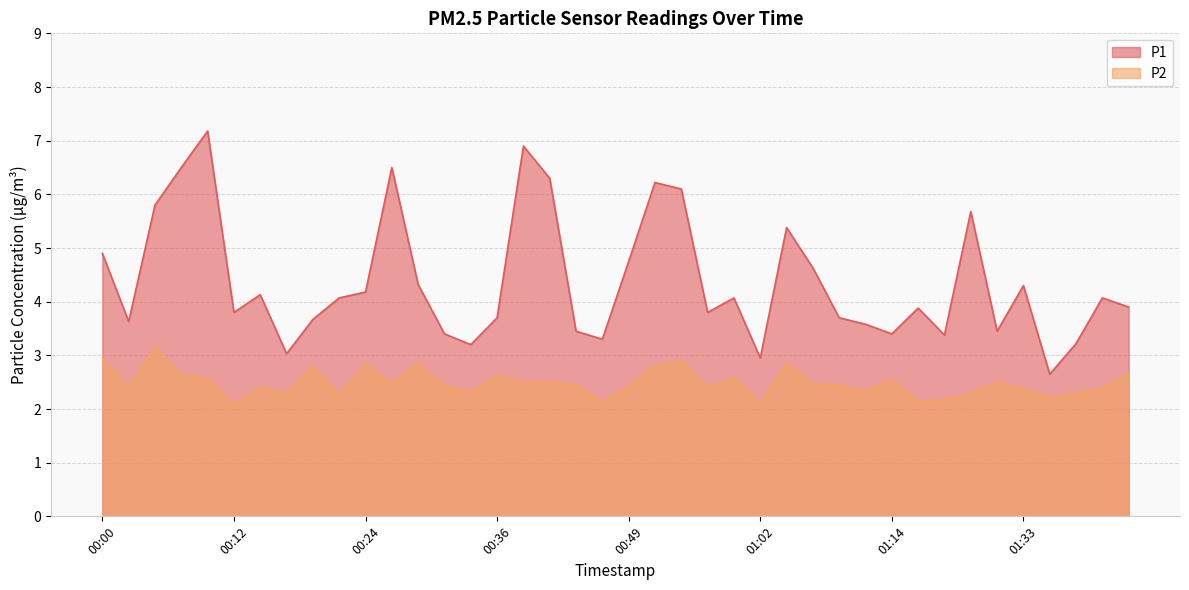

Reading right to left, what are all the values shown in this chart?

P1: 01:43=3.9	01:40=4.1	01:38=3.2	01:35=2.6	01:33=4.3	01:30=3.5	01:28=5.7	01:25=3.4	01:23=3.9	01:14=3.4	01:12=3.6	01:09=3.7	01:07=4.6	01:04=5.4	01:02=3.0	00:59=4.1	00:57=3.8	00:54=6.1	00:52=6.2	00:49=4.8	00:47=3.3	00:44=3.5	00:41=6.3	00:39=6.9	00:36=3.7	00:34=3.2	00:32=3.4	00:29=4.3	00:27=6.5	00:24=4.2	00:22=4.1	00:19=3.7	00:17=3.0	00:14=4.1	00:12=3.8	00:09=7.2	00:07=6.5	00:05=5.8	00:02=3.6	00:00=4.9
P2: 01:43=2.7	01:40=2.4	01:38=2.3	01:35=2.2	01:33=2.4	01:30=2.5	01:28=2.3	01:25=2.2	01:23=2.1	01:14=2.5	01:12=2.3	01:09=2.5	01:07=2.5	01:04=2.9	01:02=2.1	00:59=2.6	00:57=2.4	00:54=2.9	00:52=2.8	00:49=2.4	00:47=2.1	00:44=2.5	00:41=2.5	00:39=2.5	00:36=2.6	00:34=2.3	00:32=2.4	00:29=2.9	00:27=2.5	00:24=2.8	00:22=2.2	00:19=2.8	00:17=2.3	00:14=2.4	00:12=2.1	00:09=2.6	00:07=2.6	00:05=3.1	00:02=2.4	00:00=3.0